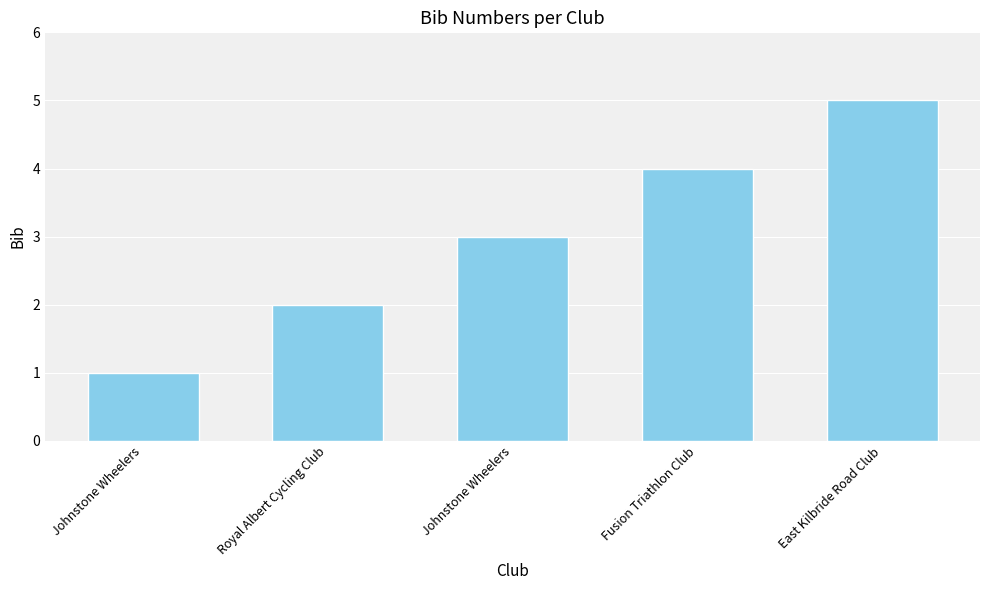

How many bars are there in total?

5